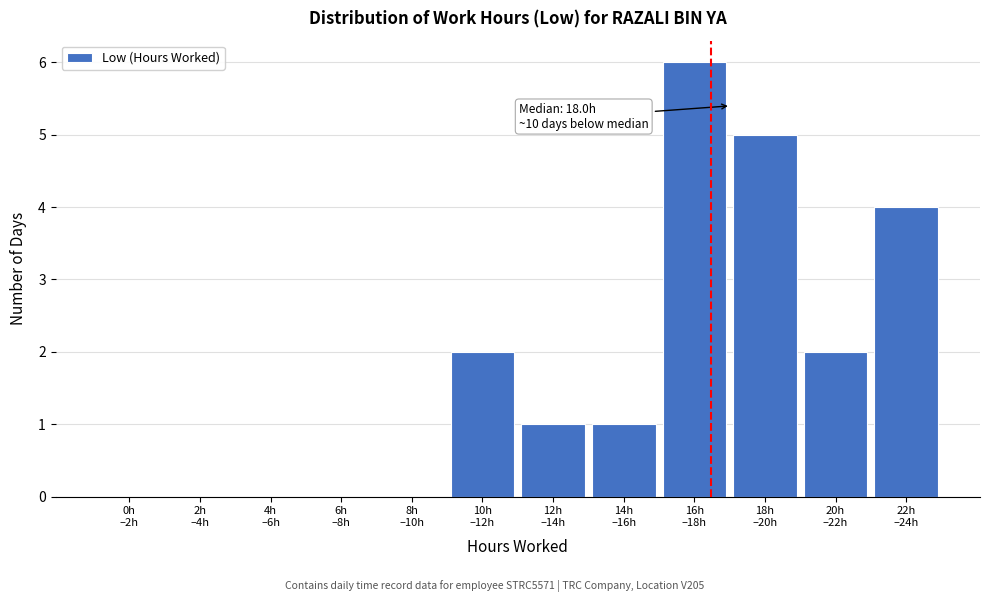

What is the greatest value displayed?

6